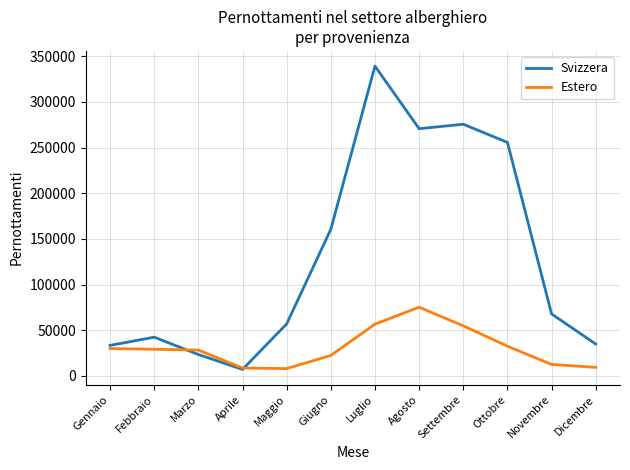

Between Aprile and Novembre, which series saw the biggest shift?

Svizzera